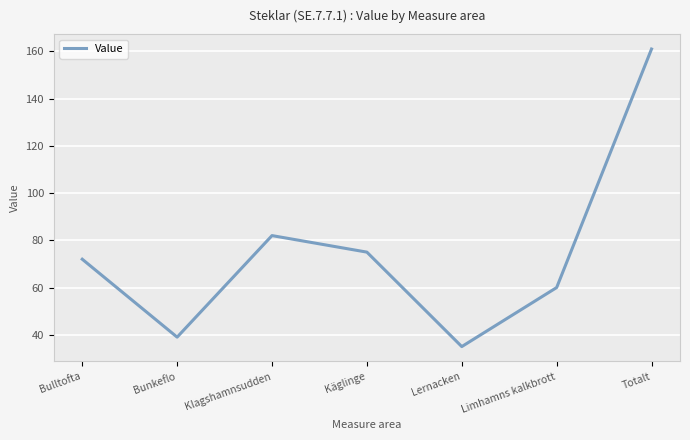

How many interior local valleys (lower than both neighbors) does the data have?

2